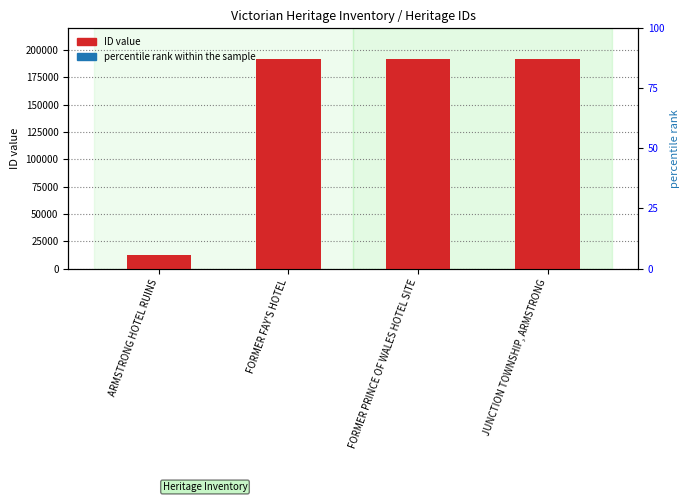

What is the total value across all series at JUNCTION TOWNSHIP, ARMSTRONG?

191931.0